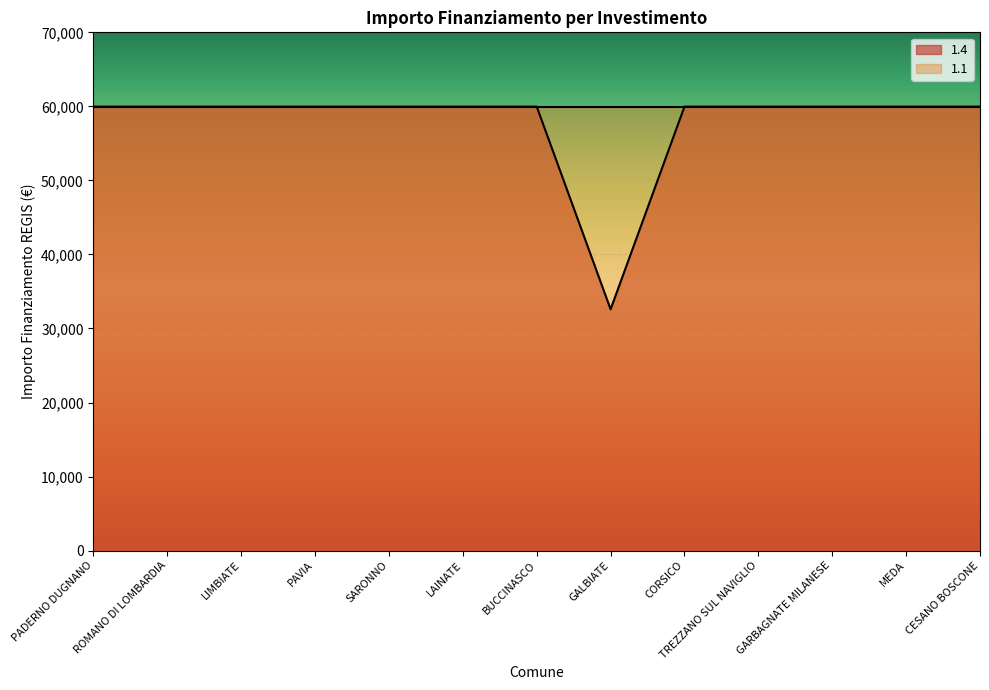

What is the sum of all values?

752181